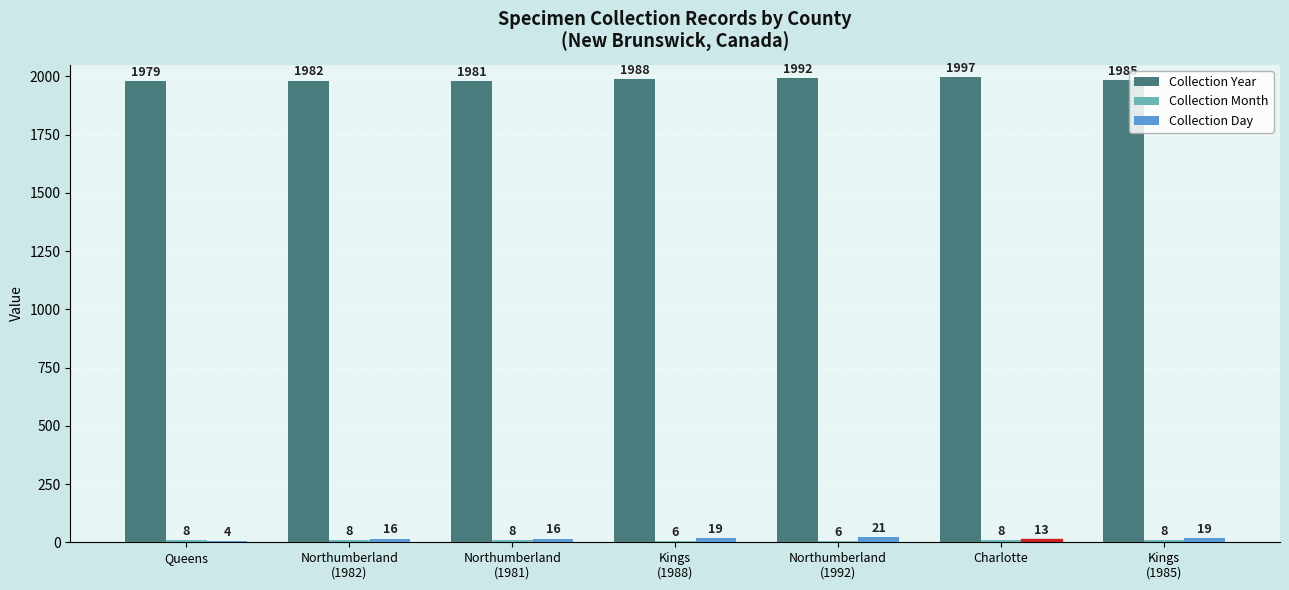

How many data points does each series have?

7